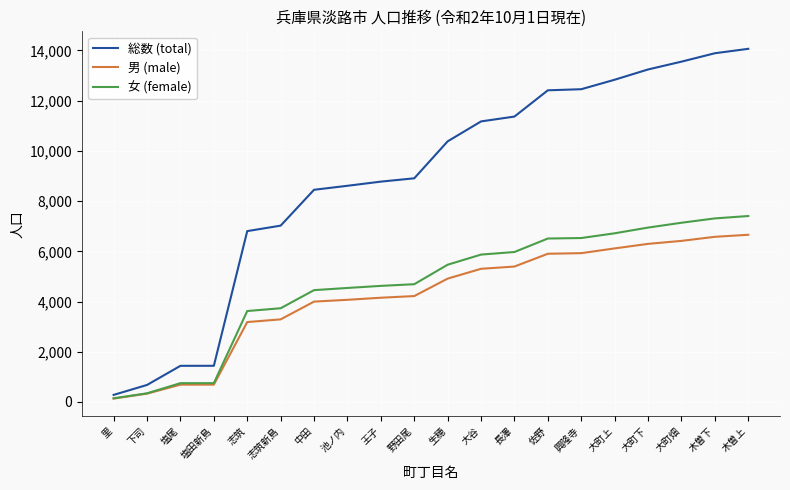

Which series has the largest range (max minus min)?

総数 (total)